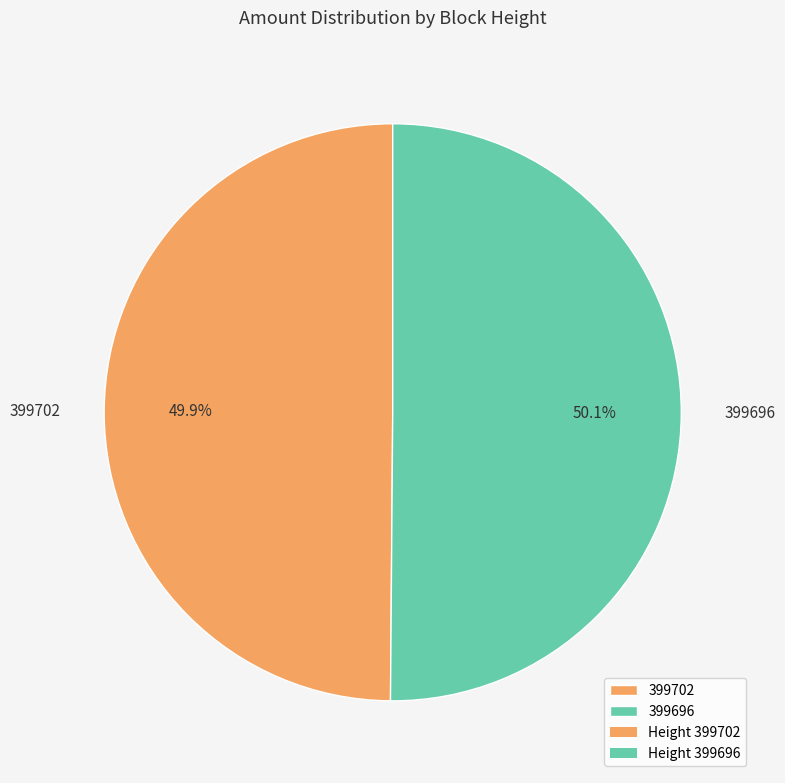

Is there any slice that represents more than half of the pie?

Yes